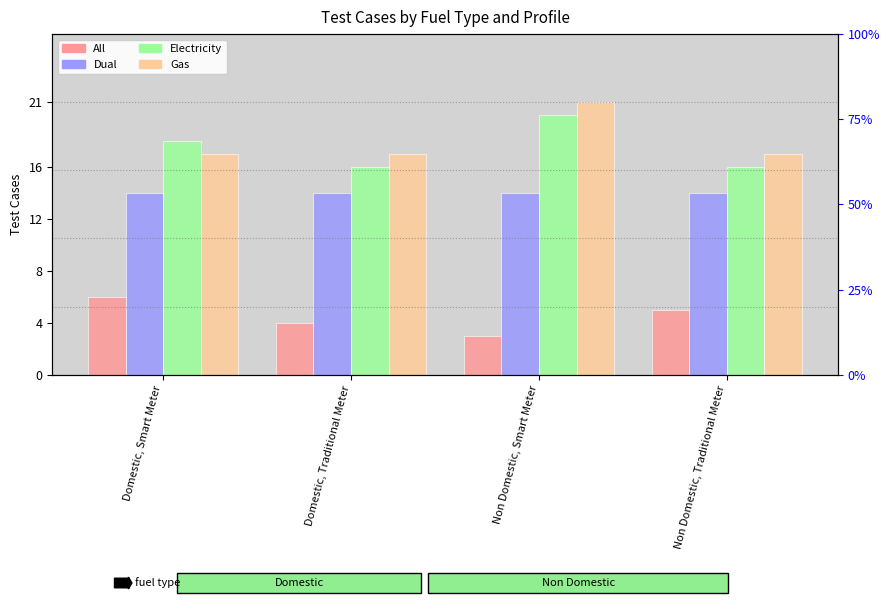

What is the sum of all Electricity values?

70